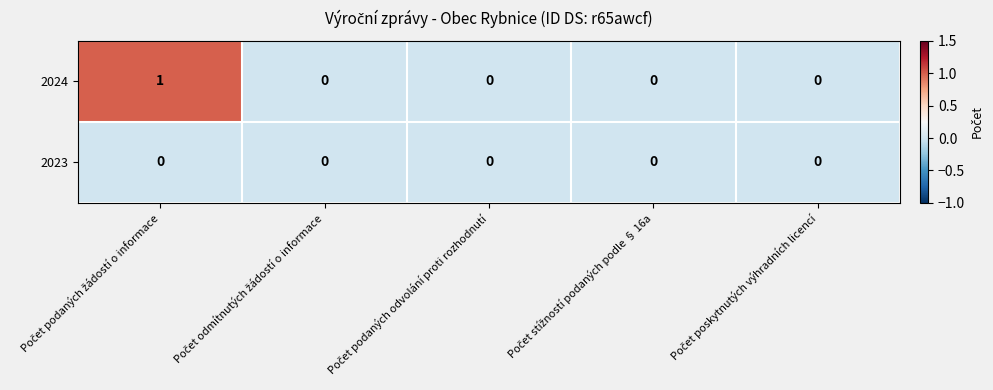

Reading left to right, what are all the values shown in this chart?

2024: 1	0	0	0	0
2023: 0	0	0	0	0